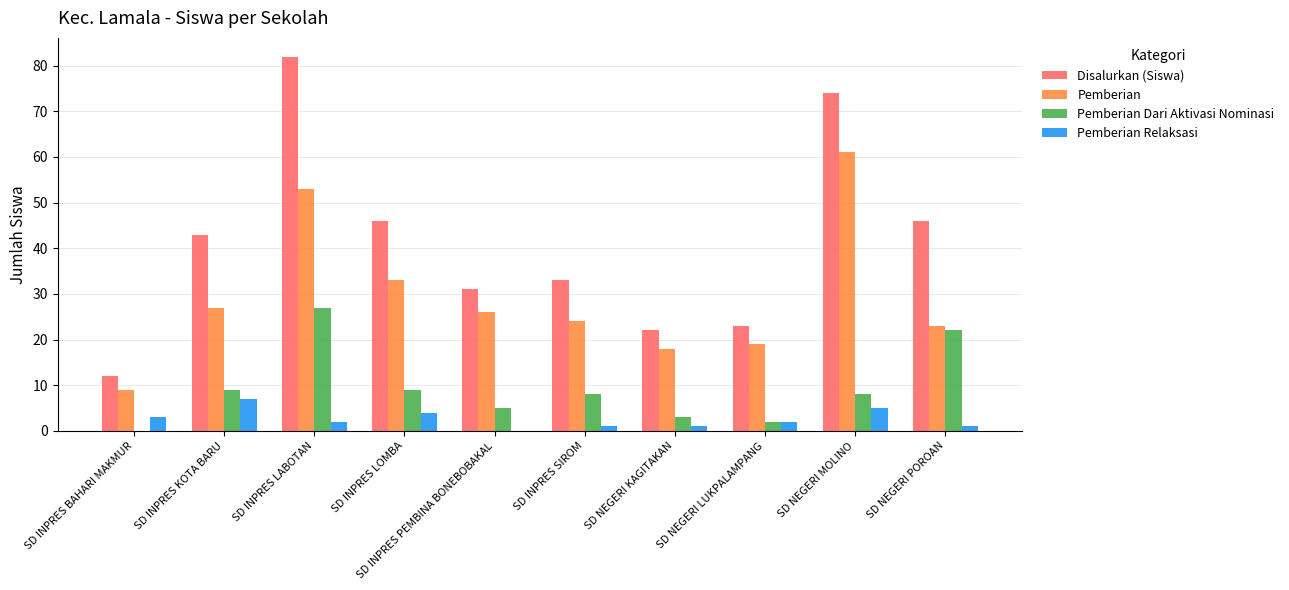

Reading left to right, what are all the values shown in this chart?

Disalurkan (Siswa): SD INPRES BAHARI MAKMUR=12	SD INPRES KOTA BARU=43	SD INPRES LABOTAN=82	SD INPRES LOMBA=46	SD INPRES PEMBINA BONEBOBAKAL=31	SD INPRES SIROM=33	SD NEGERI KAGITAKAN=22	SD NEGERI LUKPALAMPANG=23	SD NEGERI MOLINO=74	SD NEGERI POROAN=46
Pemberian: SD INPRES BAHARI MAKMUR=9	SD INPRES KOTA BARU=27	SD INPRES LABOTAN=53	SD INPRES LOMBA=33	SD INPRES PEMBINA BONEBOBAKAL=26	SD INPRES SIROM=24	SD NEGERI KAGITAKAN=18	SD NEGERI LUKPALAMPANG=19	SD NEGERI MOLINO=61	SD NEGERI POROAN=23
Pemberian Dari Aktivasi Nominasi: SD INPRES BAHARI MAKMUR=0	SD INPRES KOTA BARU=9	SD INPRES LABOTAN=27	SD INPRES LOMBA=9	SD INPRES PEMBINA BONEBOBAKAL=5	SD INPRES SIROM=8	SD NEGERI KAGITAKAN=3	SD NEGERI LUKPALAMPANG=2	SD NEGERI MOLINO=8	SD NEGERI POROAN=22
Pemberian Relaksasi: SD INPRES BAHARI MAKMUR=3	SD INPRES KOTA BARU=7	SD INPRES LABOTAN=2	SD INPRES LOMBA=4	SD INPRES PEMBINA BONEBOBAKAL=0	SD INPRES SIROM=1	SD NEGERI KAGITAKAN=1	SD NEGERI LUKPALAMPANG=2	SD NEGERI MOLINO=5	SD NEGERI POROAN=1